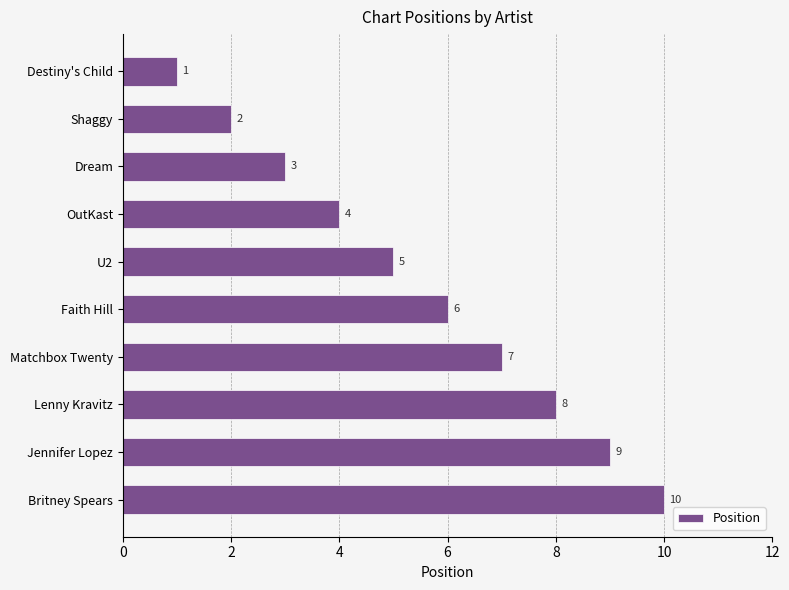

What is the label of the 5th bar from the bottom?

Faith Hill